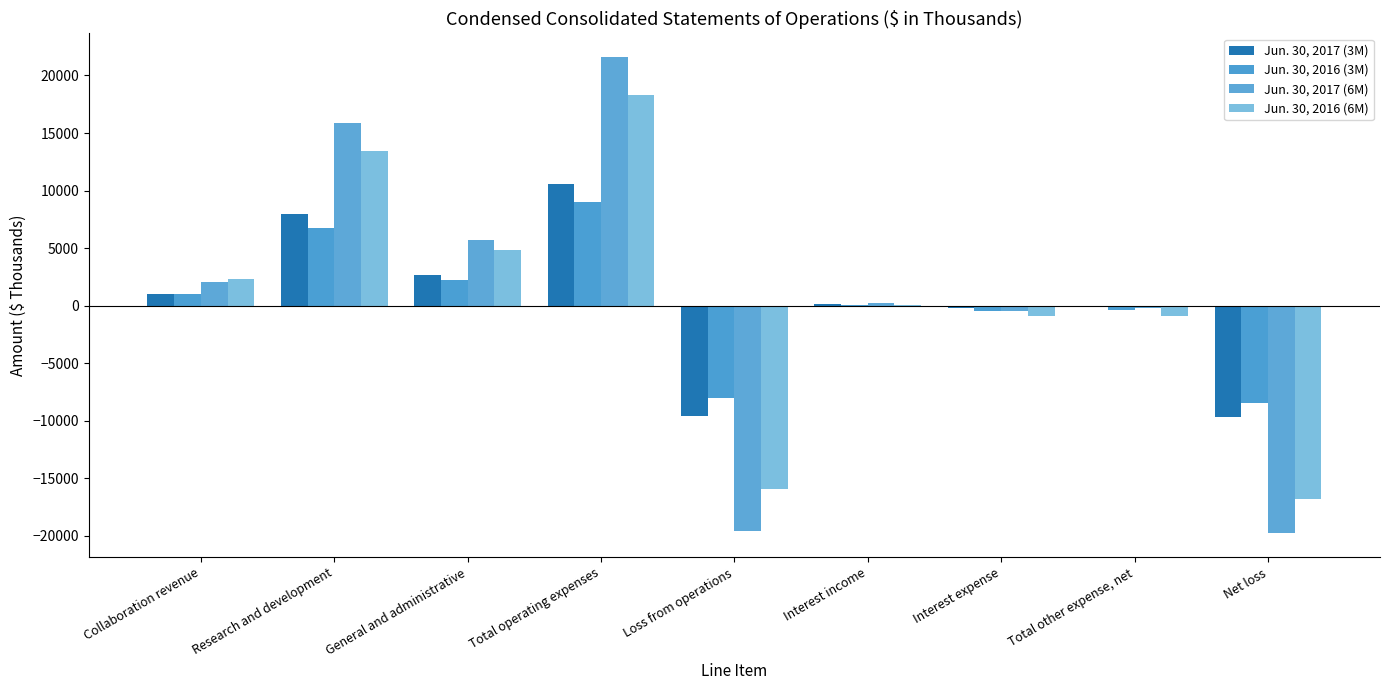

What is the label of the 9th bar from the left?

Net loss